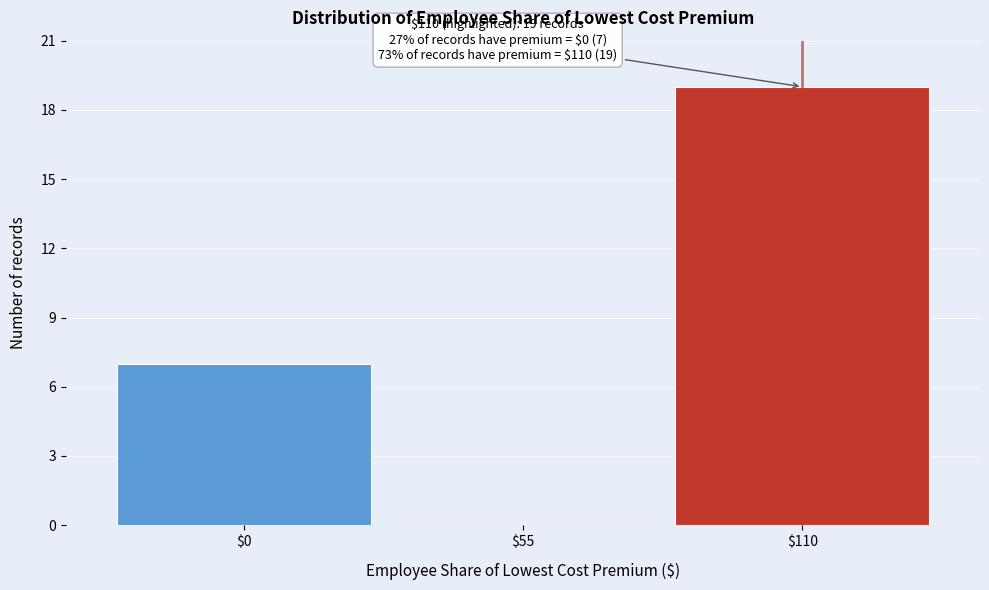

Where is the data nearest to the value 9?

$0